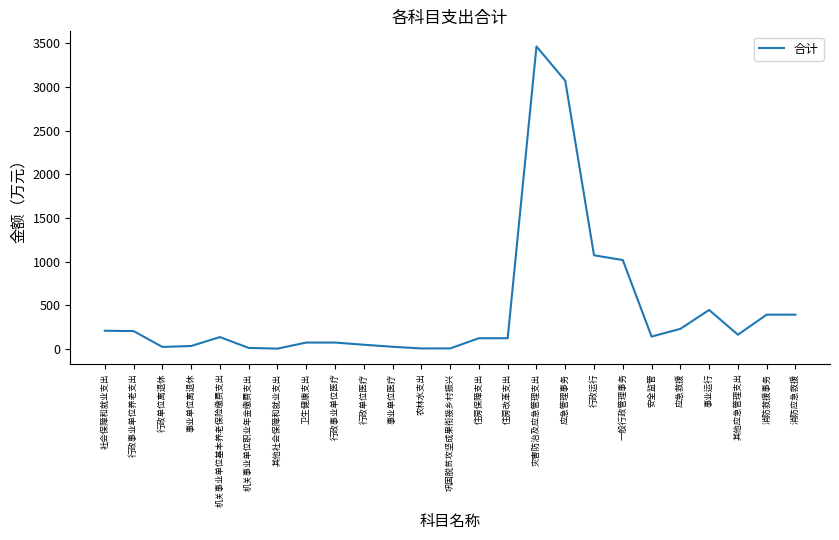

What is the difference between the values at 其他社会保障和就业支出 and 住房改革支出?

119.1